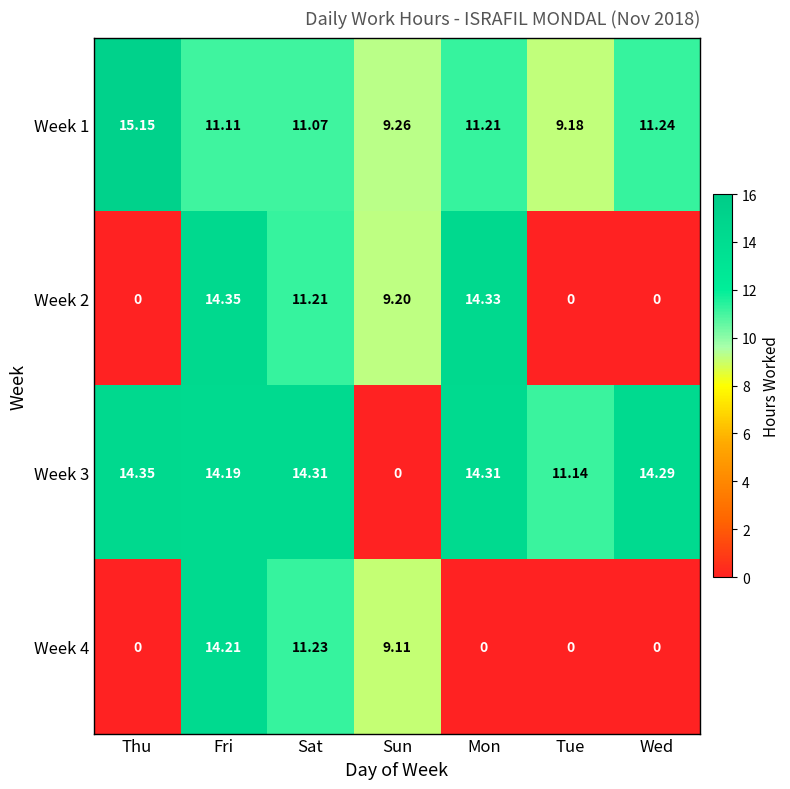

Where does the Week 2 series first go above 9?

Fri